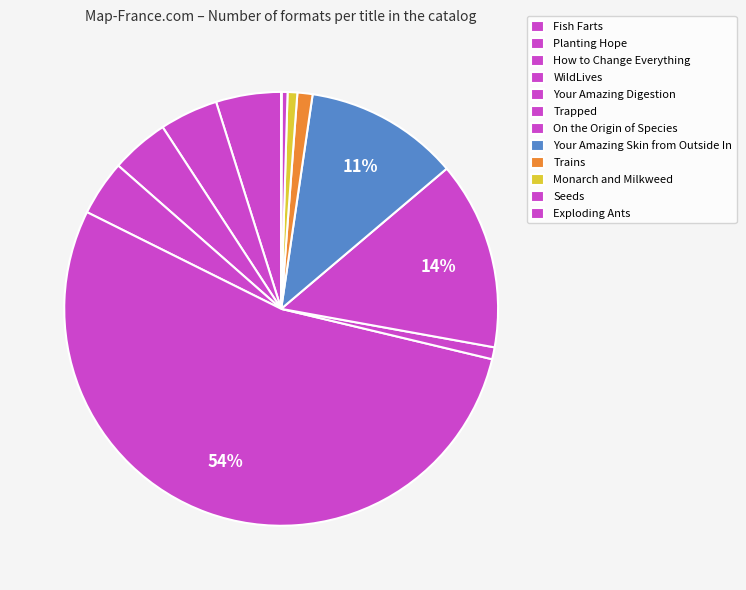

True or false: Trapped accounts for 11% of the total.

False